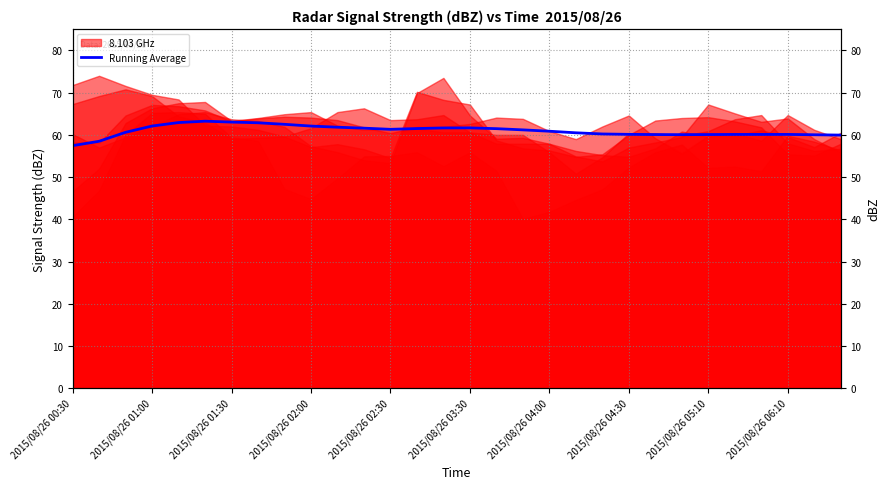

The chart shows a value of 61.5 at 13. True or false?

True